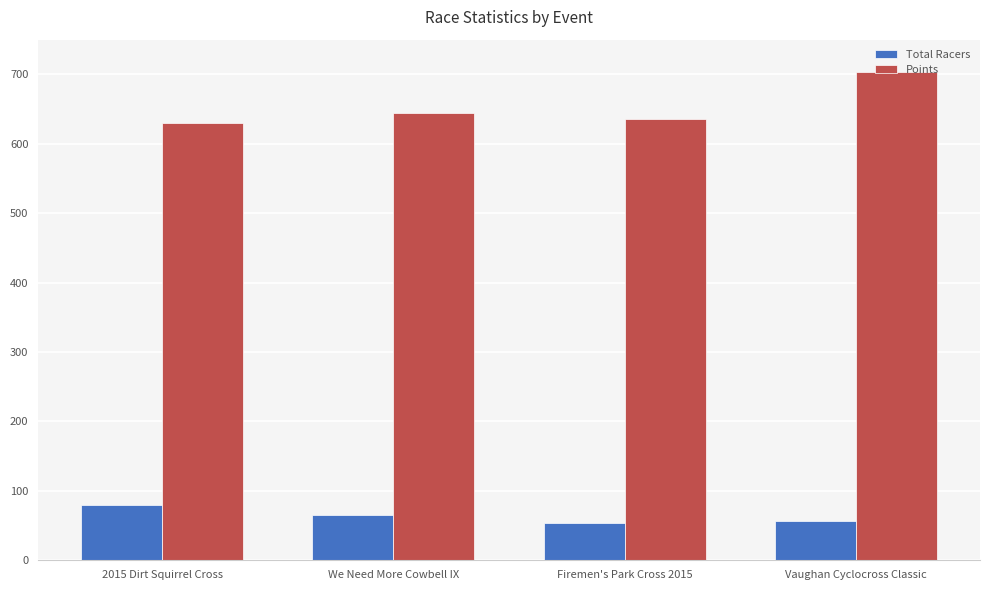

What are all the series names shown in the legend?

Total Racers, Points